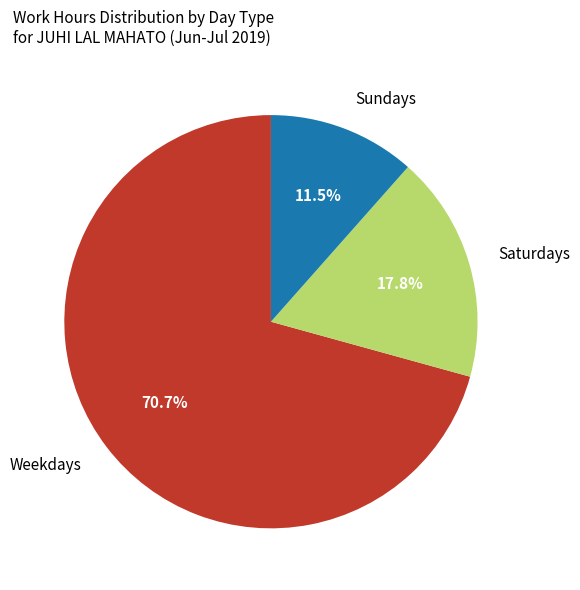

What percentage do Sundays and Weekdays together represent?

82.2%